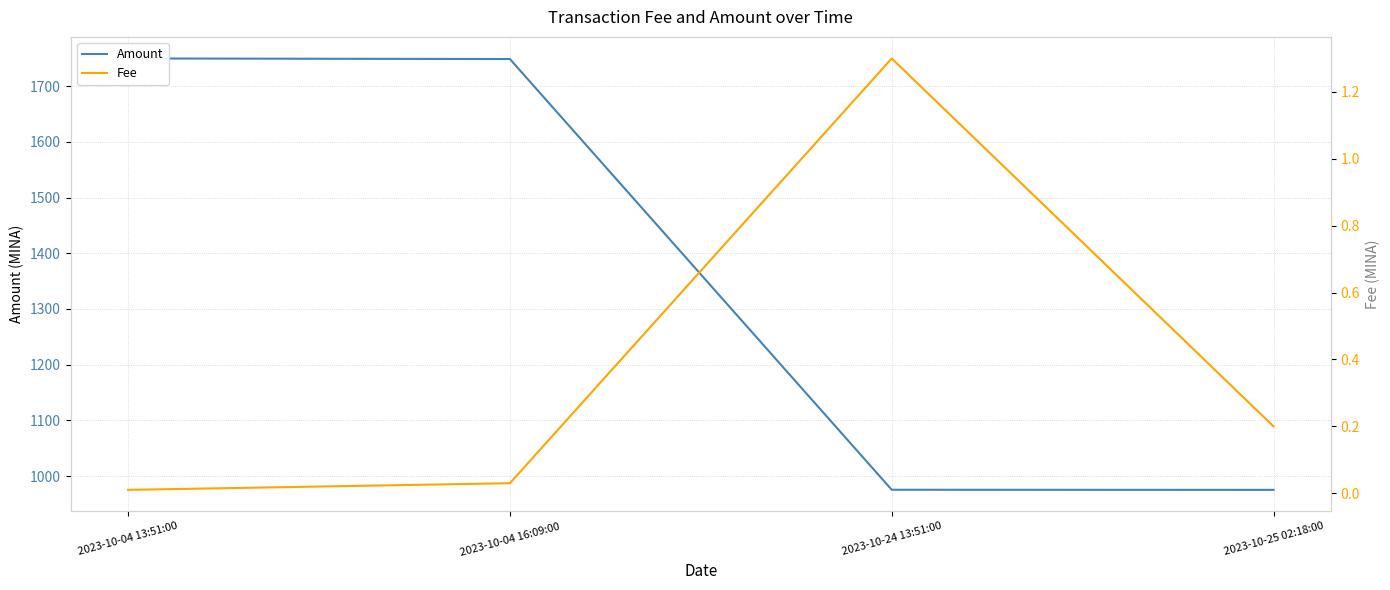

True or false: Fee and Amount intersect in this chart.

False